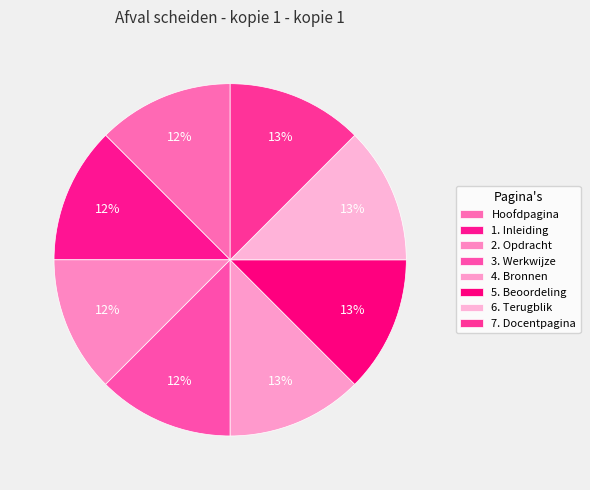

Which slice is the smallest?

Hoofdpagina